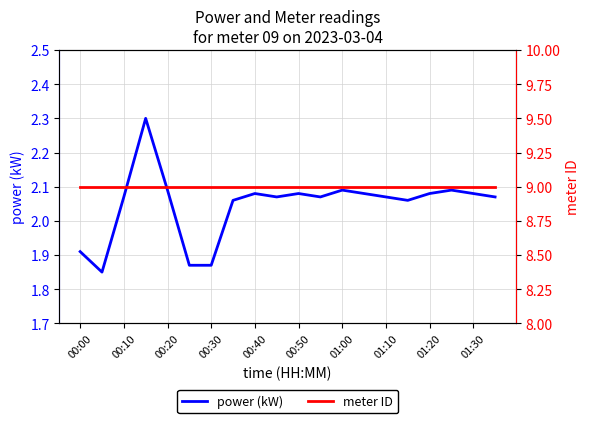

What is the maximum value for power (kW)?

2.3